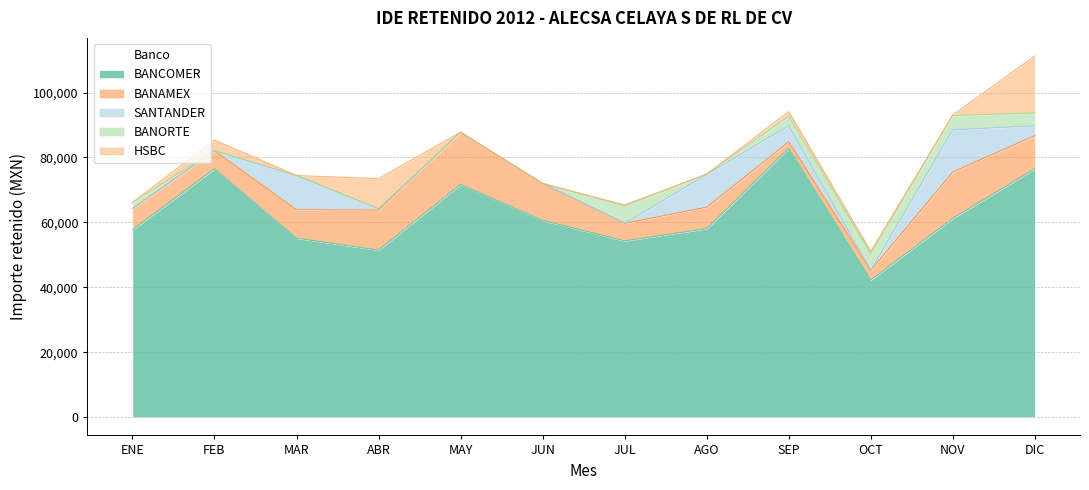

Reading left to right, what are all the values shown in this chart?

BANCOMER: 57720	76520	55157	51473	71691	60625	54324	58102	82810	42297	61273	76520
BANAMEX: 6540	5546	8748	12340	16077	11386	5391	6609	2014	2965	14244	10229
SANTANDER: 0	0	10533	360	0	0	0	10012	4947	0	12986	3015
BANORTE: 1845	0	0	0	0	0	5325	150	2881	5067	4386	3937
HSBC: 22	3300	0	9317	0	0	357	0	1500	771	227	17550